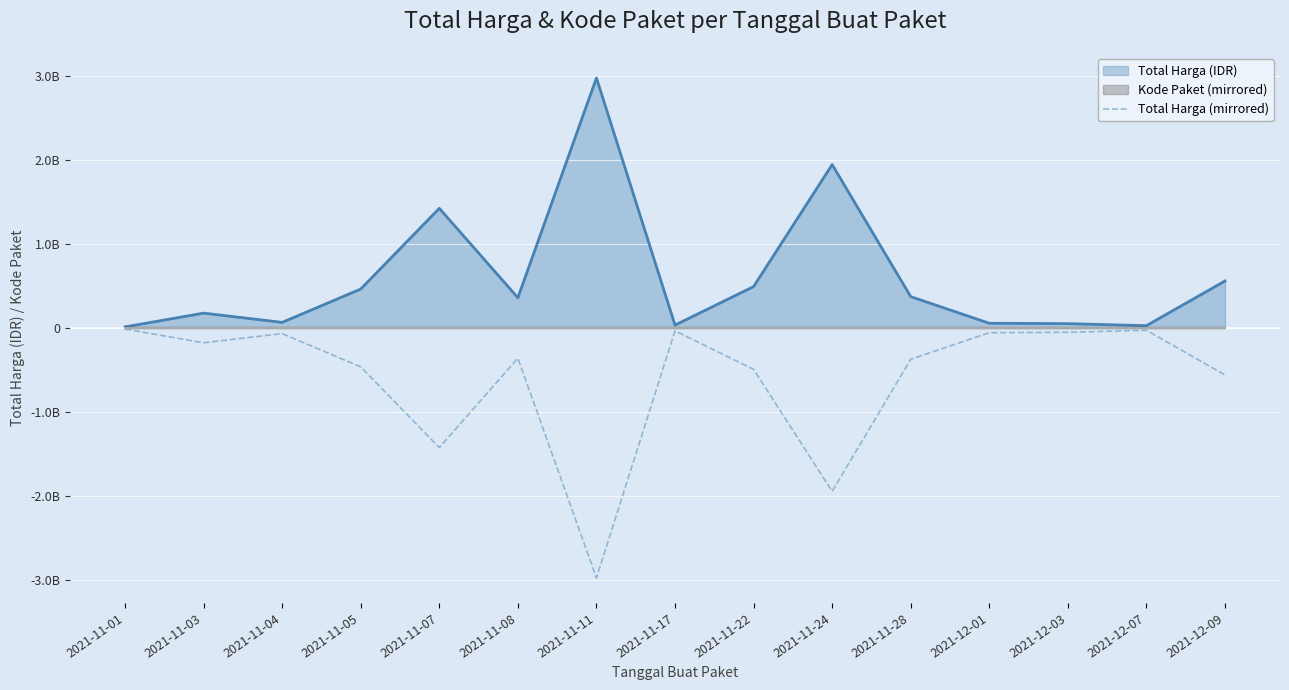

What is the average value?

-601952766